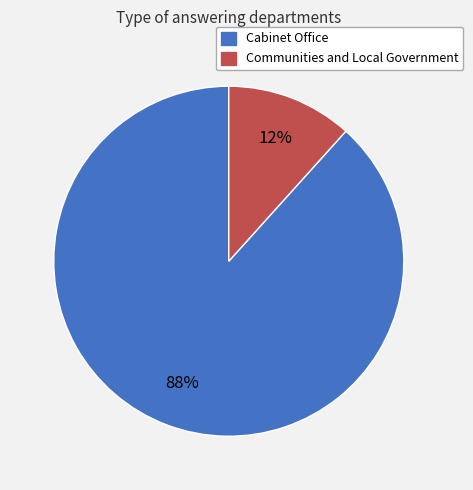

Rank the categories by value from highest to lowest.

Cabinet Office, Communities and Local Government